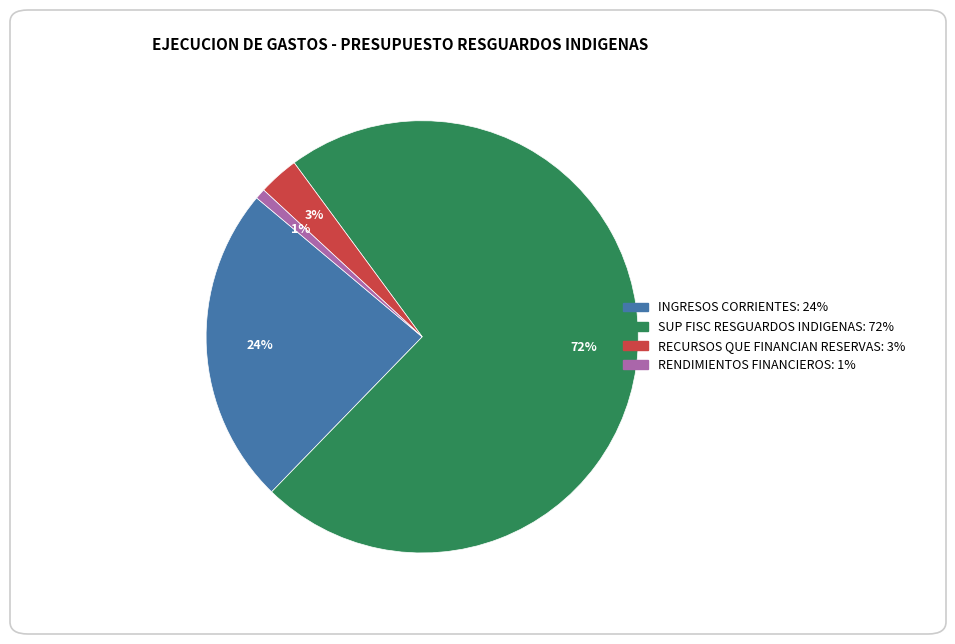

True or false: RECURSOS QUE FINANCIAN RESERVAS accounts for 3% of the total.

True